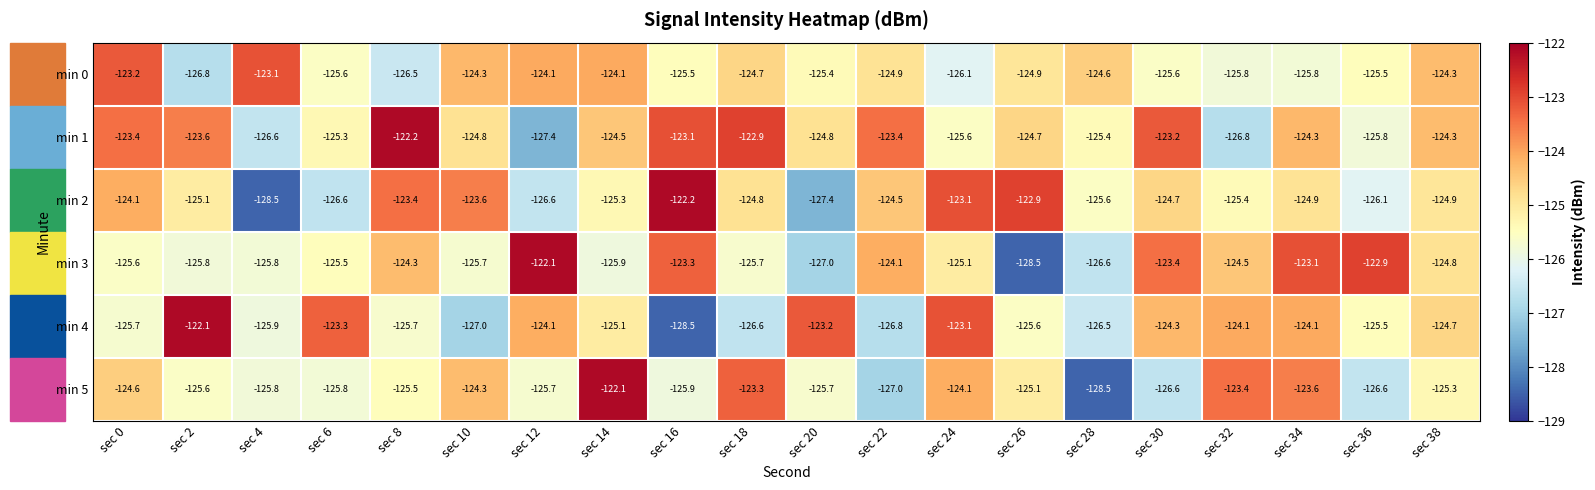

What is the sum of all min 2 values?

-2499.7